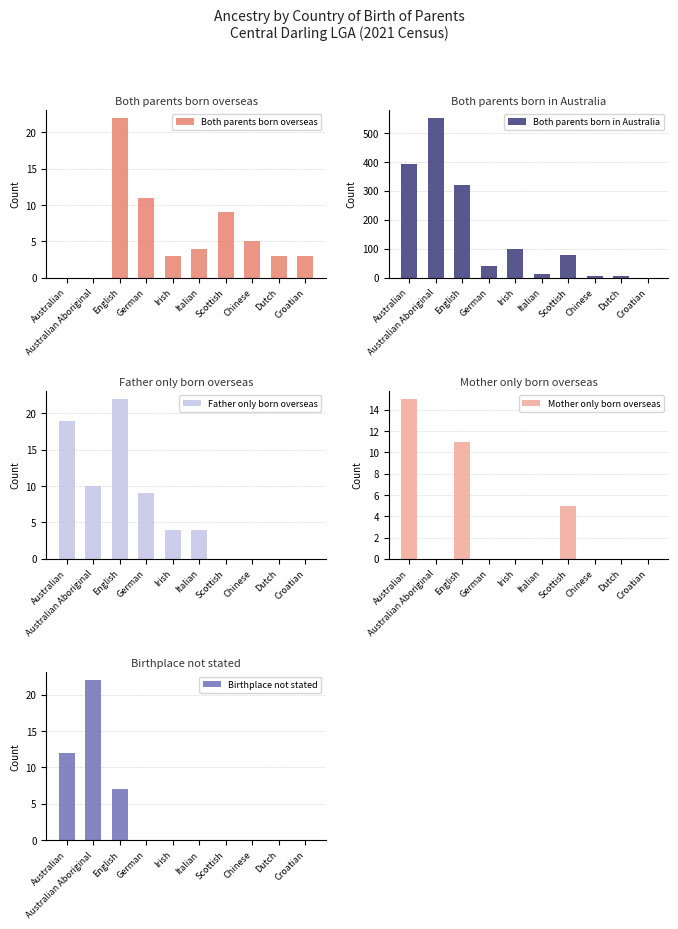

What is the sum of the Mother only born overseas values at Australian and German?

15